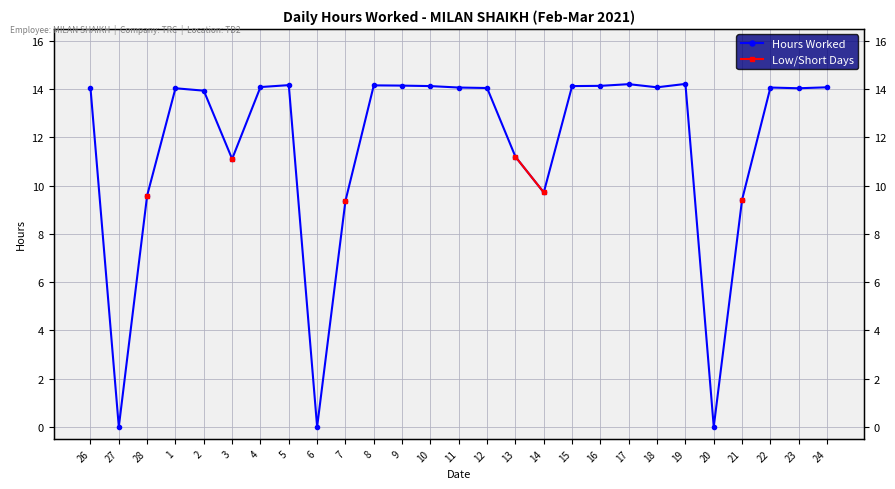

Does the chart display data point markers on the line(s)?

Yes